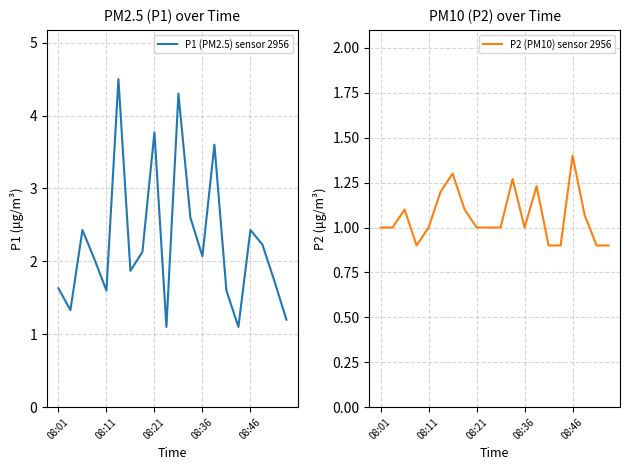

What are all the series names shown in the legend?

P1 (PM2.5) sensor 2956, P2 (PM10) sensor 2956